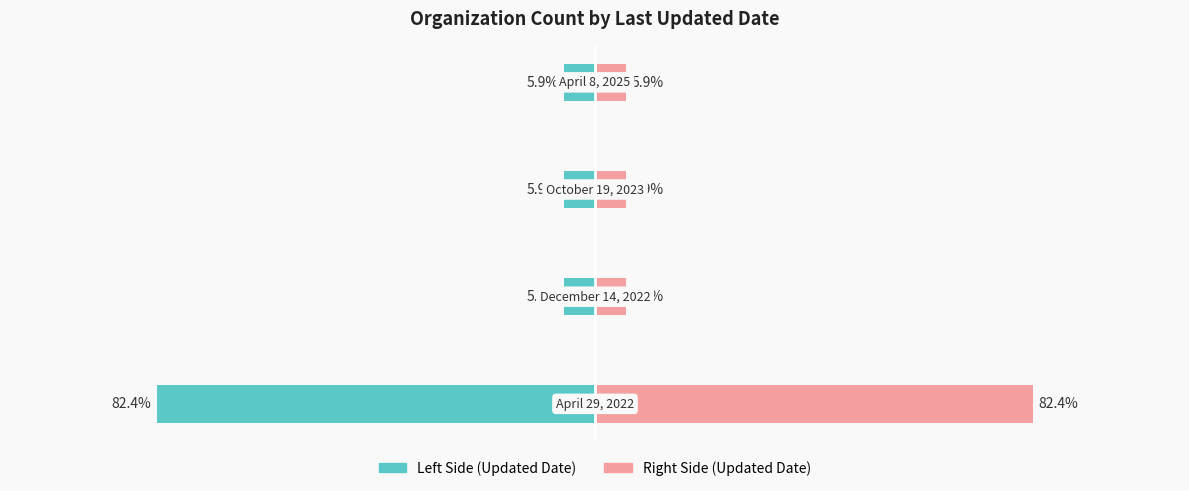

At how many categories does at least one series exceed 45?

1